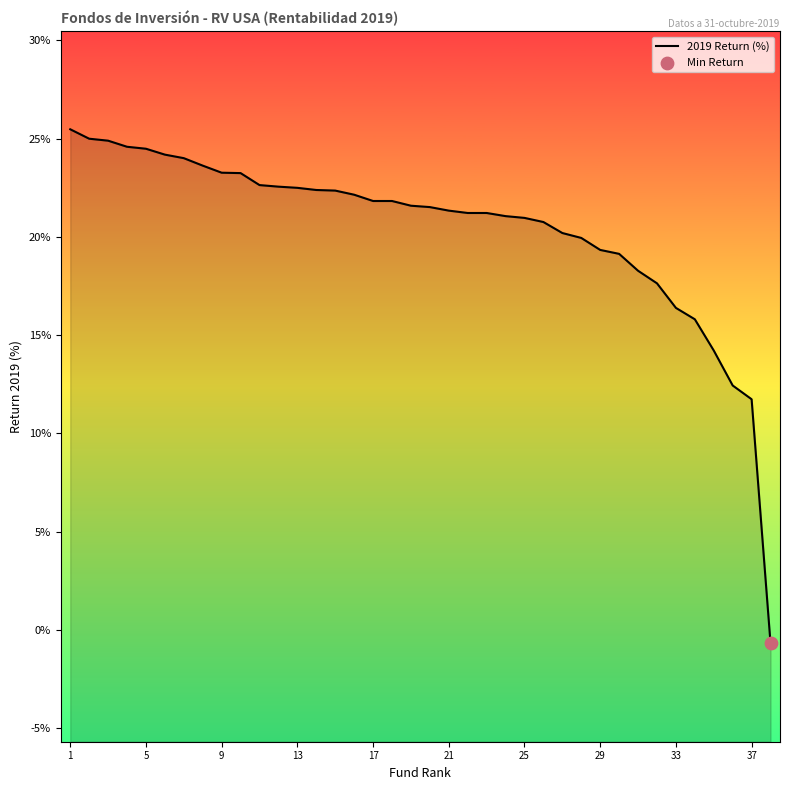

What is the change in value from 18 to 31?

-3.9